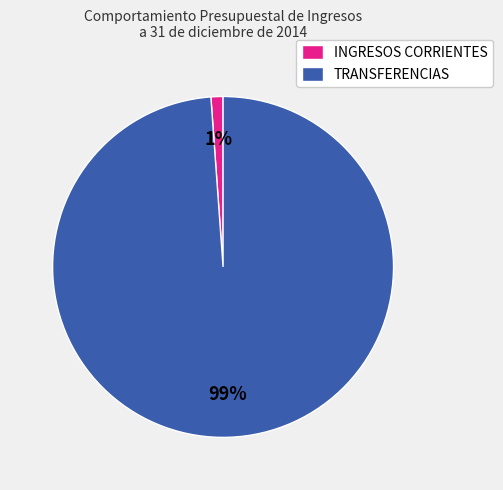

How many slices are in this pie chart?

2